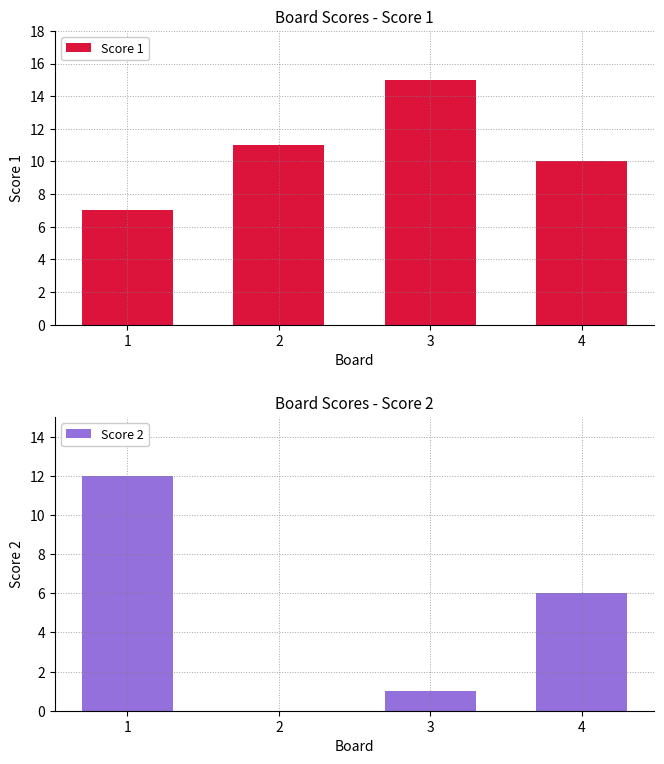

The value of Score 2 at 2 is 8. True or false?

False